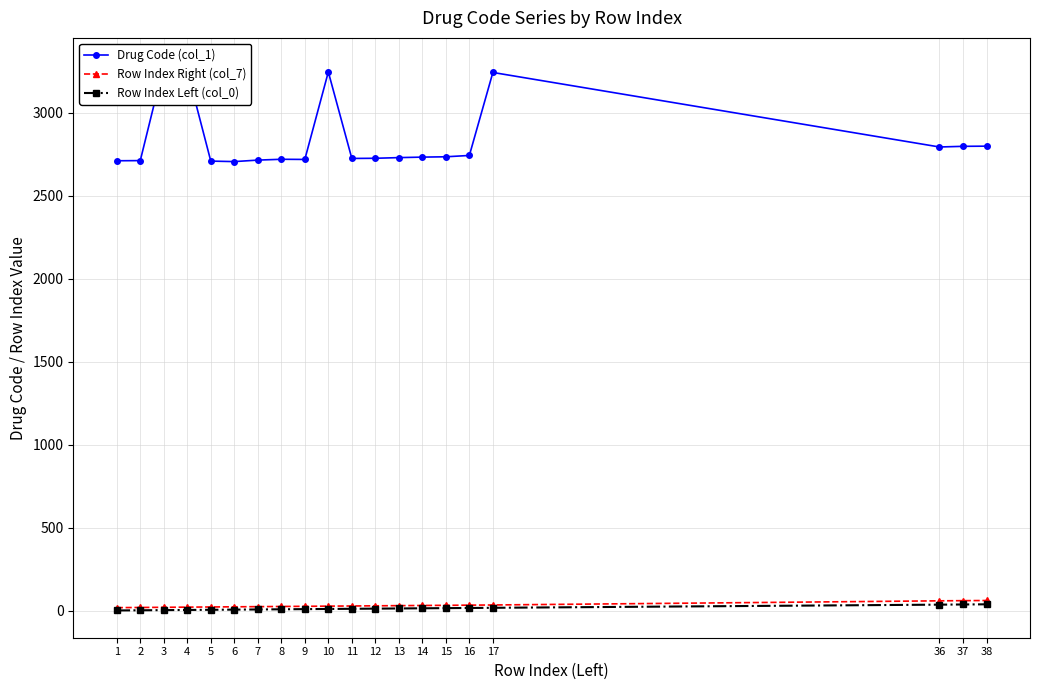

The Row Index Left (col_0) series shows 26 at 15. True or false?

False